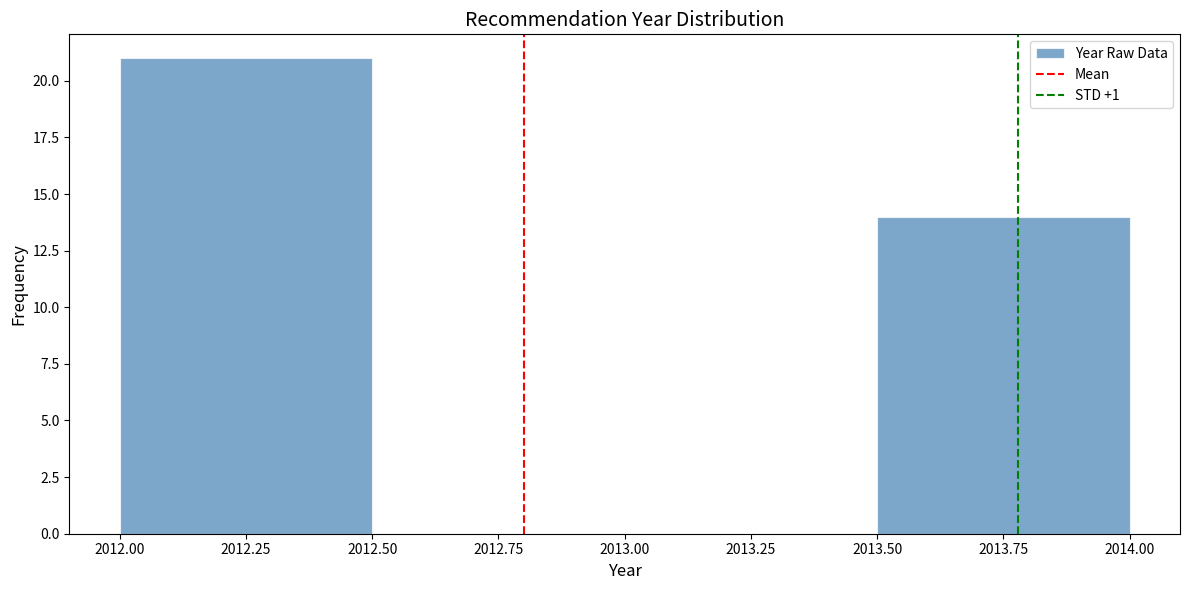

Over which range of the x-axis is the bar tallest?

2012.00 to 2012.50